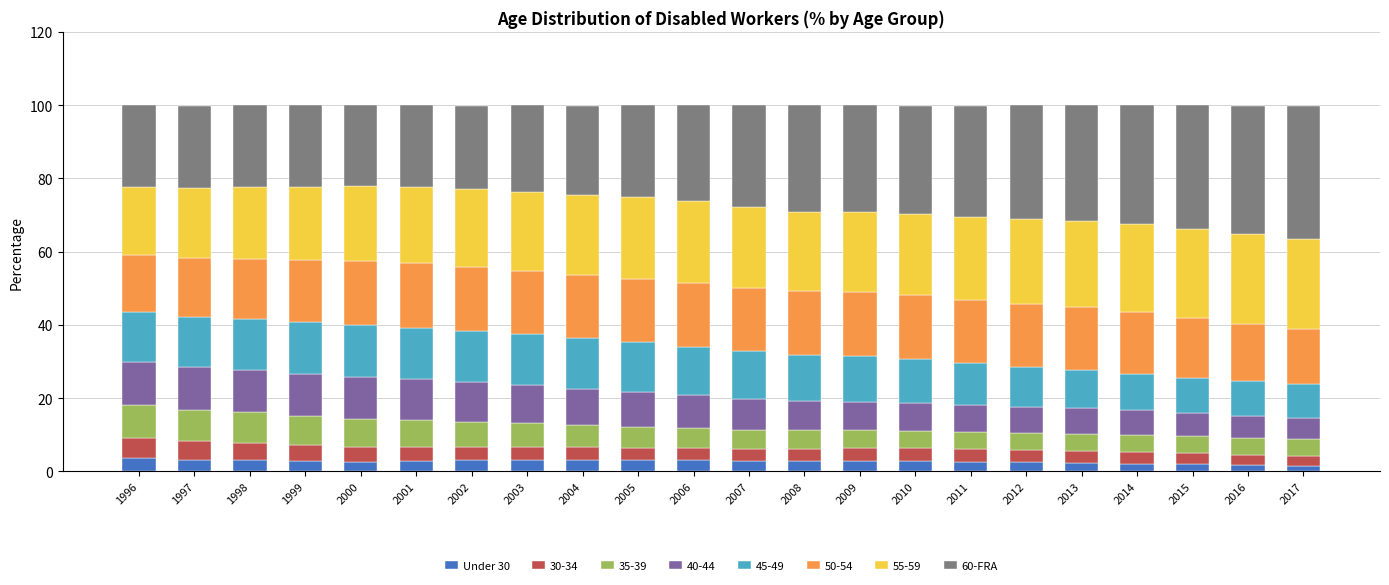

True or false: Under 30 has a value of 2.7 at 2000.

True